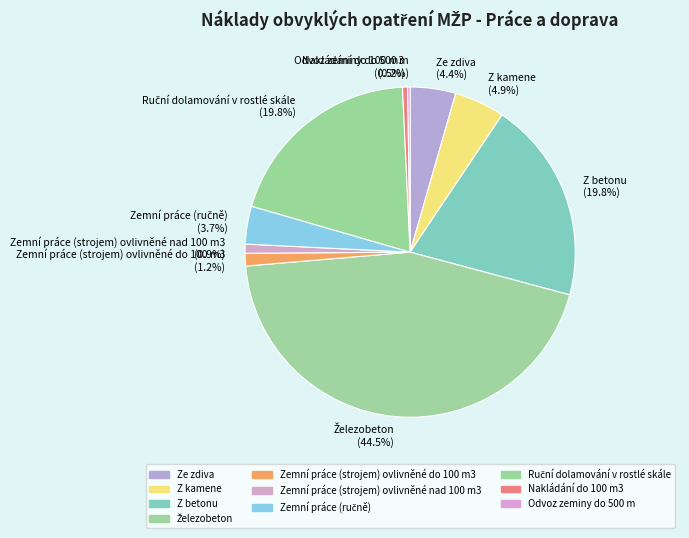

Is there a majority slice in this chart?

No